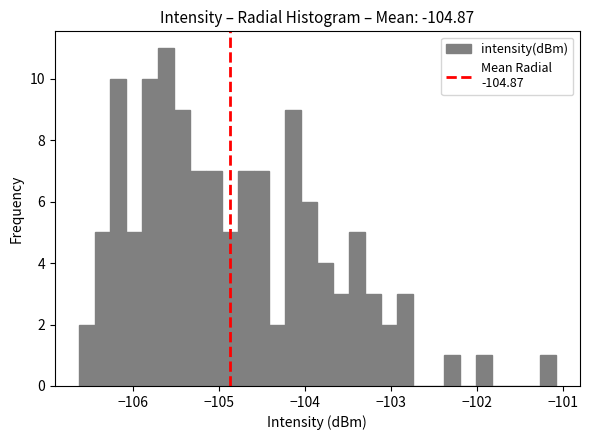

Read against the x-axis, roughly where is the centre of the tallest bar?

-105.6